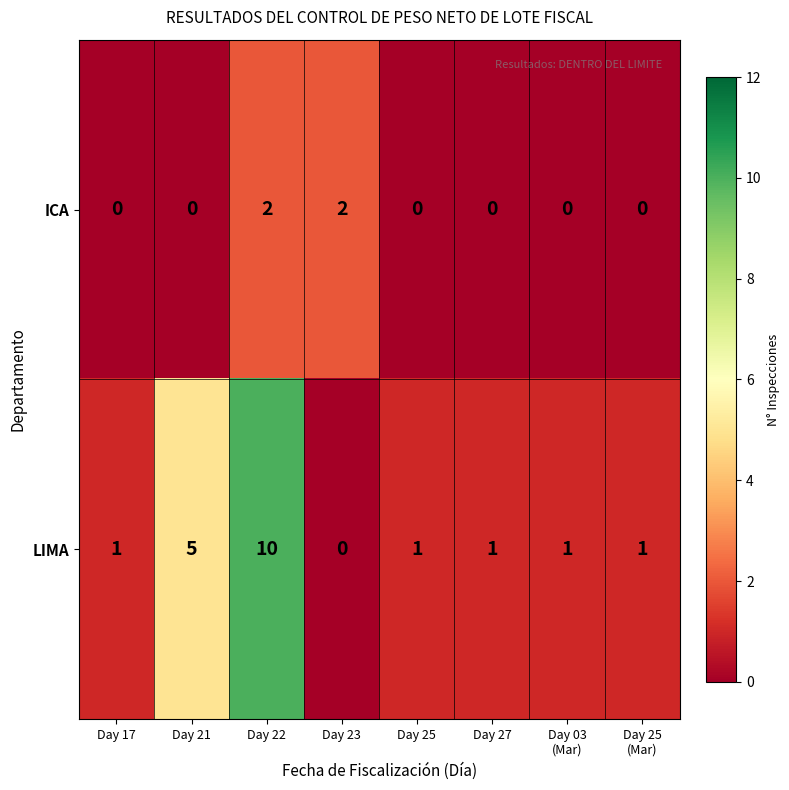

Reading left to right, transcribe all the data shown in this chart.

ICA: 0	0	2	2	0	0	0	0
LIMA: 1	5	10	0	1	1	1	1